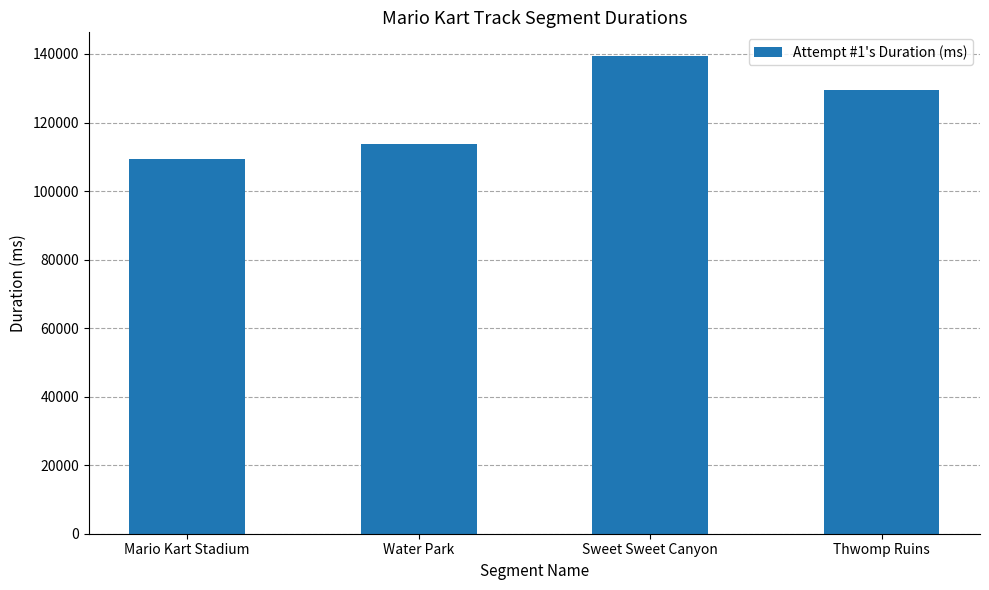

Rank the categories by value from lowest to highest.

Mario Kart Stadium, Water Park, Thwomp Ruins, Sweet Sweet Canyon